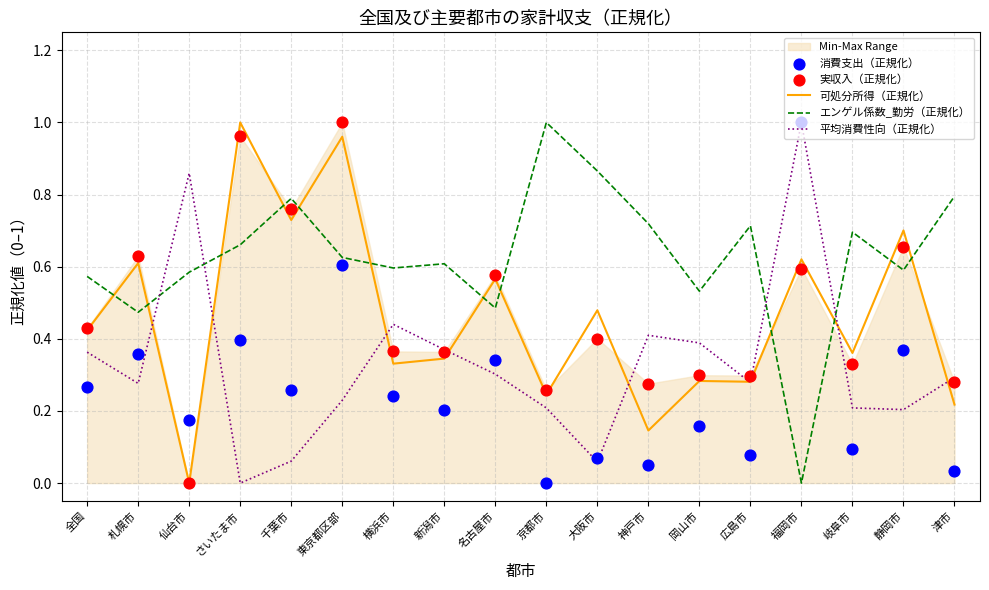

Which series reaches the minimum Y coordinate?

可処分所得（正規化）